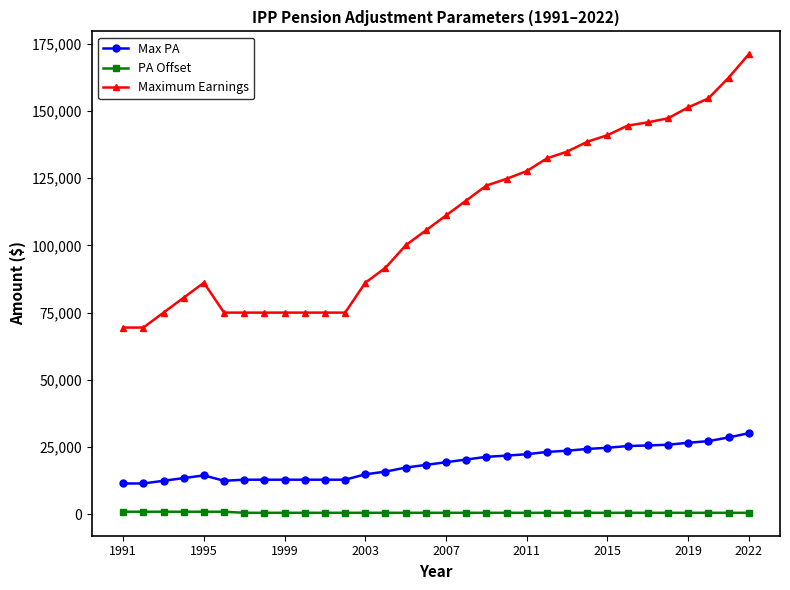

List the series in order of their overall mean, highest first.

Maximum Earnings, Max PA, PA Offset